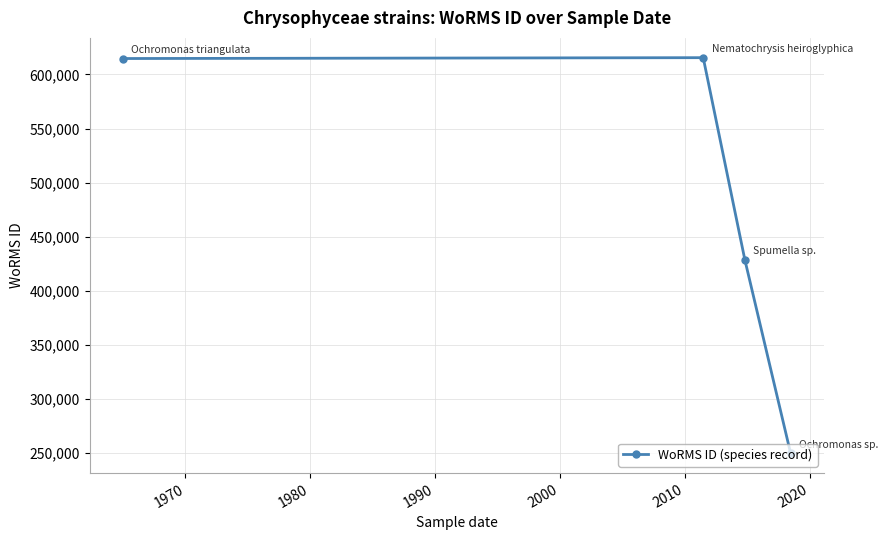

What is the average value?

477107